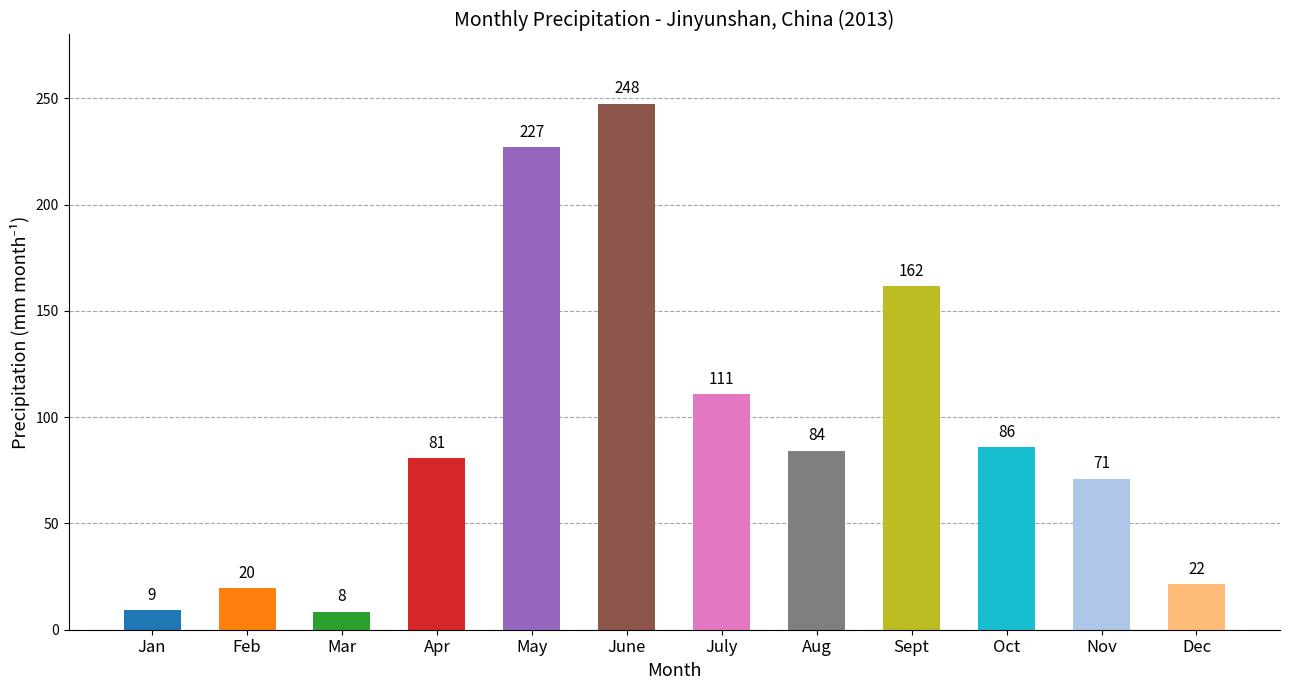

At which label is the value closest to 128?

July